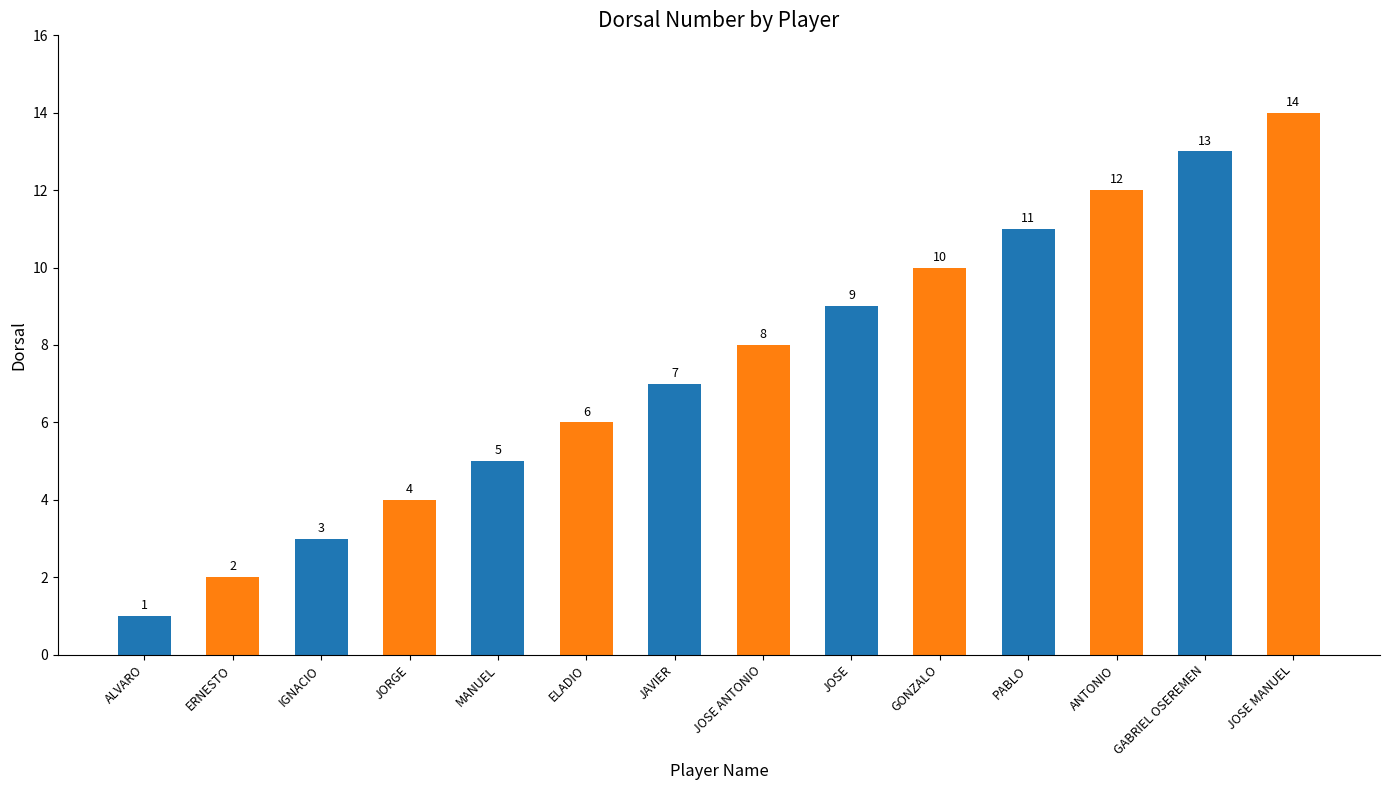

Are the bars horizontal?

No